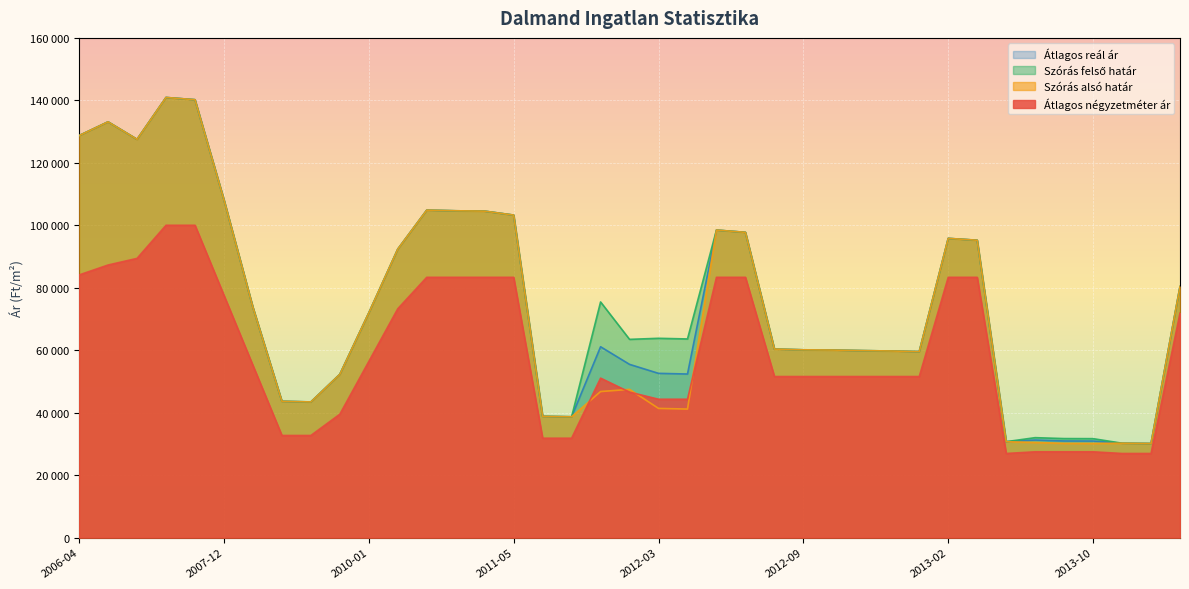

What are all the series names shown in the legend?

Átlagos négyzetméter ár, Szórás alsó határ, Szórás felső határ, Átlagos reál ár